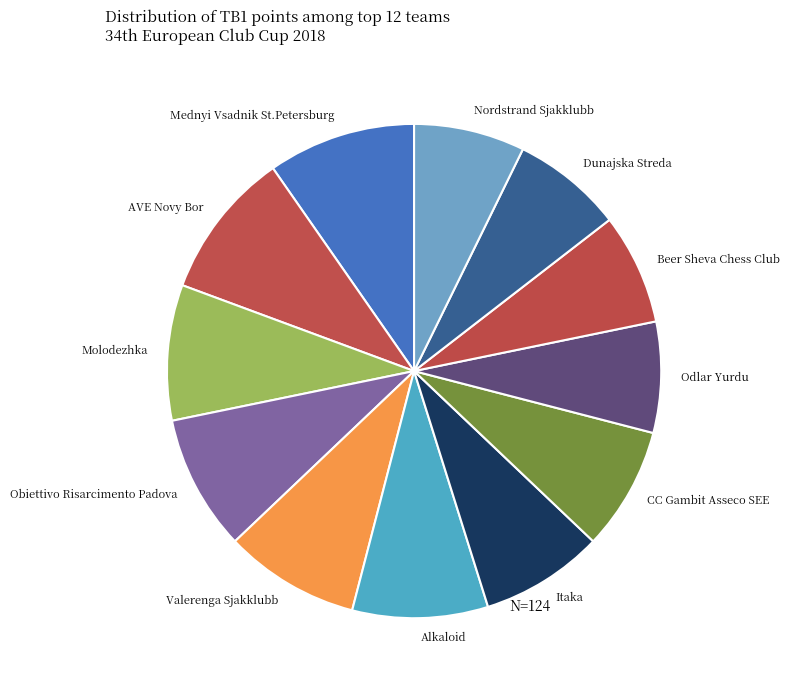

The Mednyi Vsadnik St.Petersburg slice represents 10% of the pie. True or false?

True